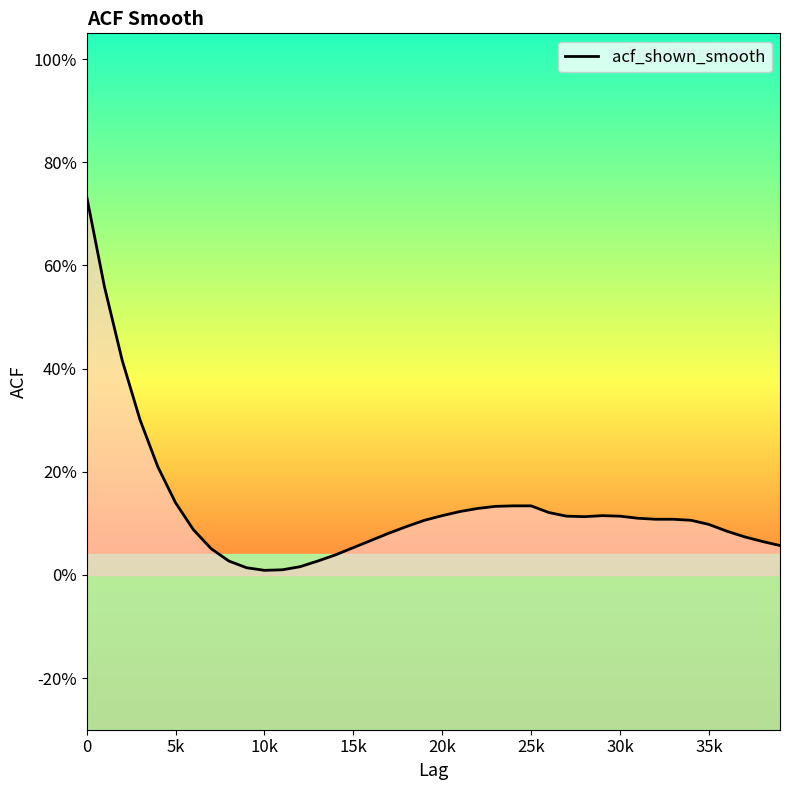

What is the change in value from 12 to 19?

+0.1